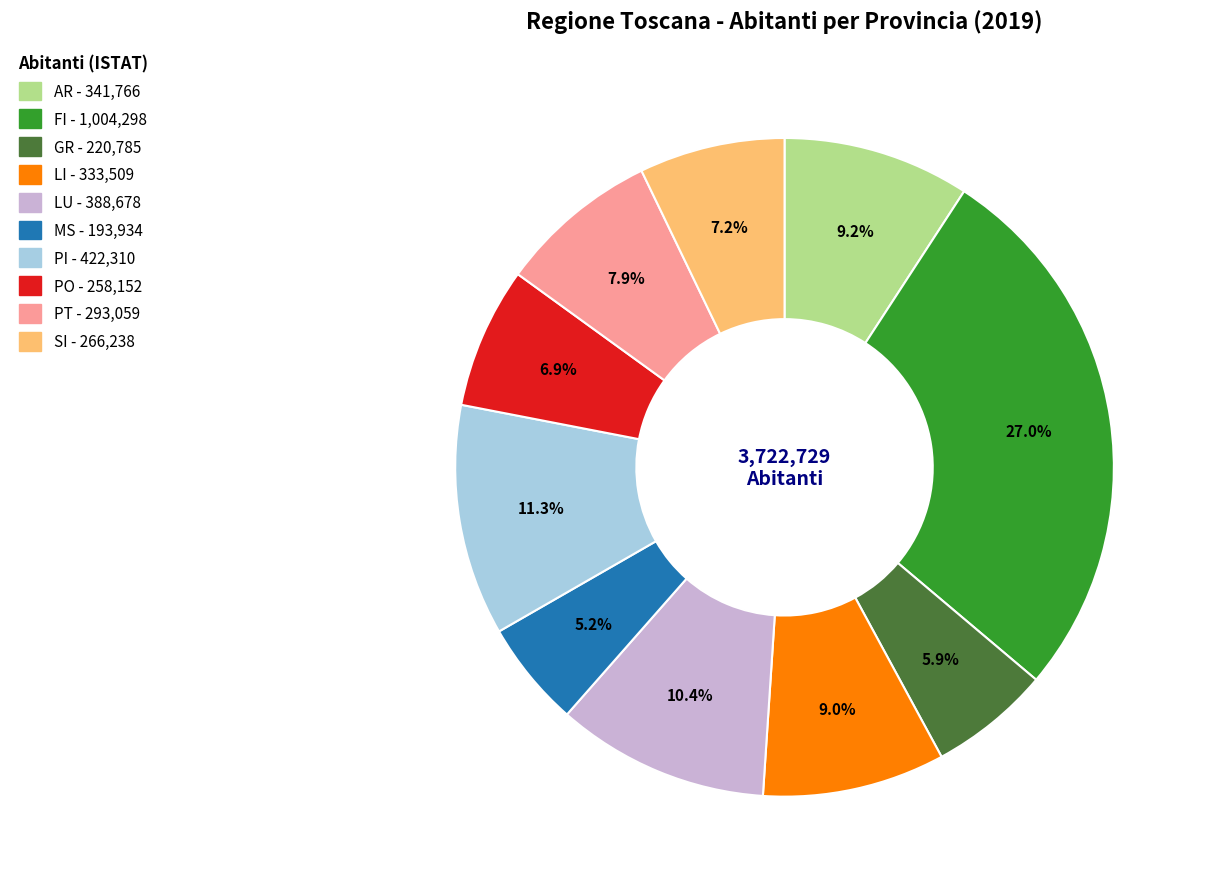

To the nearest percent, what portion does AR represent?

9%